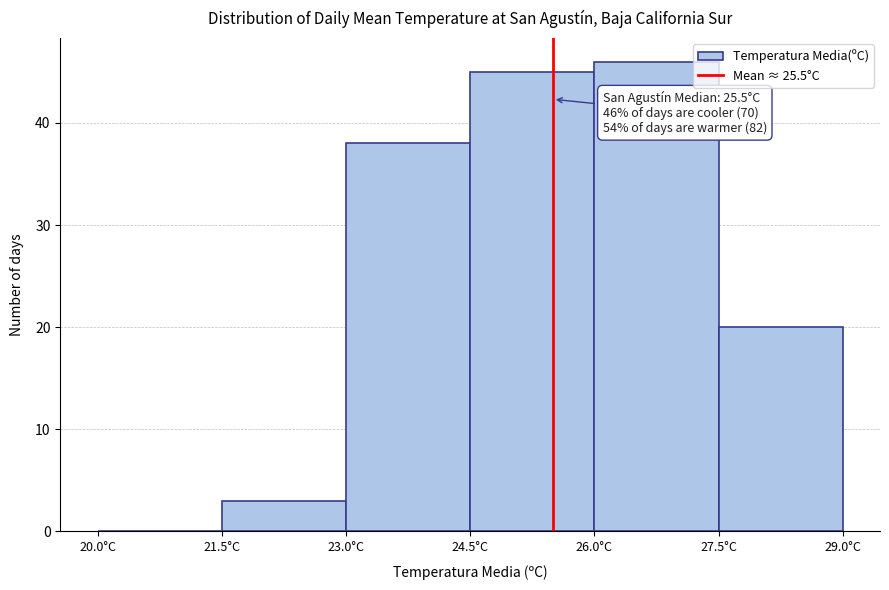

Which range on the x-axis has the tallest bar?

26.0 to 27.5